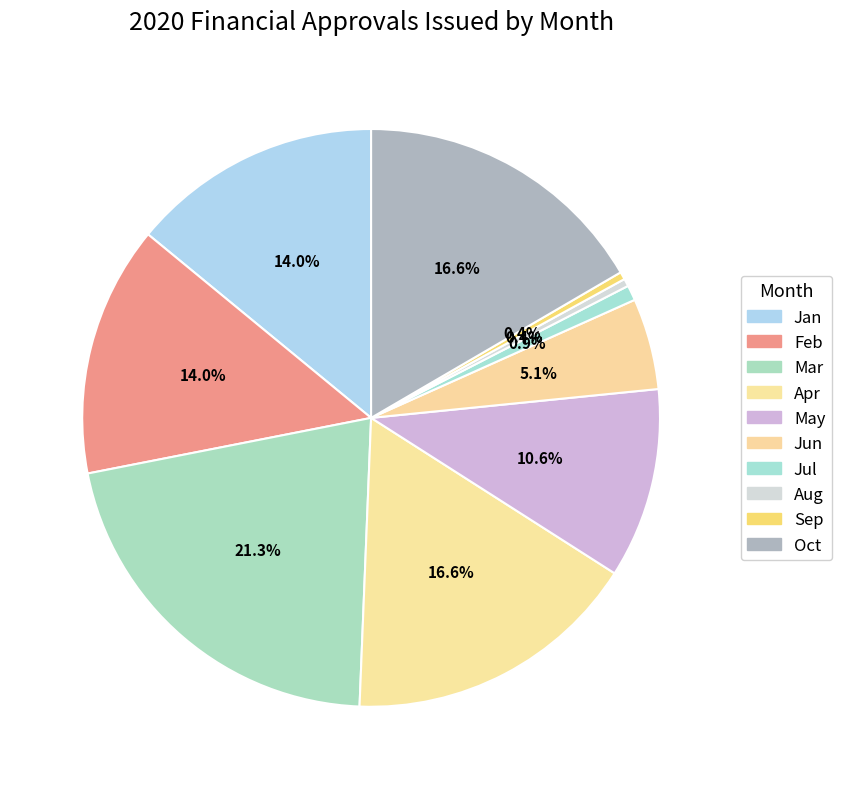

Rank the categories by value from lowest to highest.

Aug, Sep, Jul, Jun, May, Jan, Feb, Apr, Oct, Mar